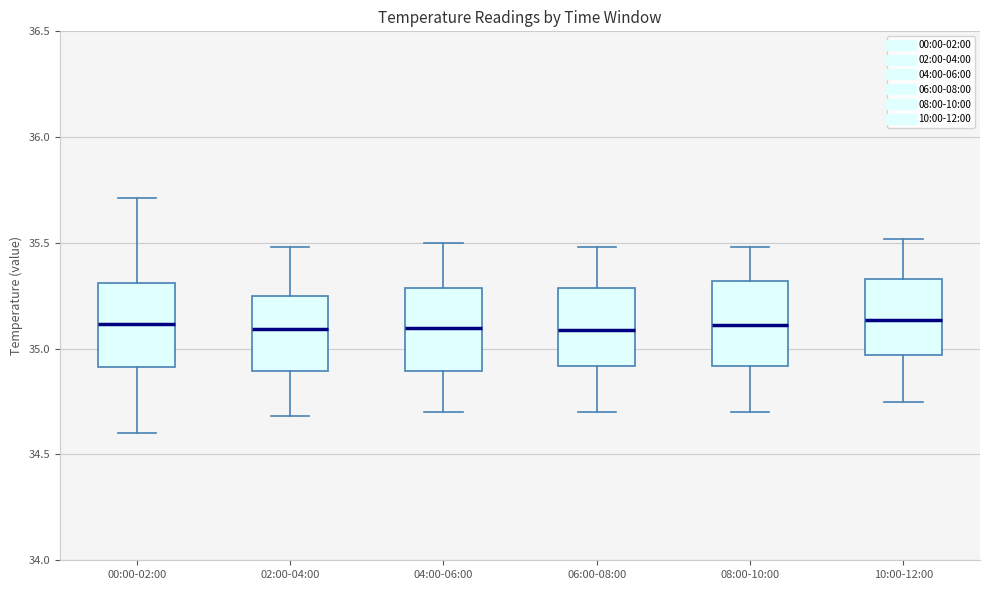

Reading left to right, read every box against the y-axis: the position of its median line, the range the box covers, and the ends of its whiskers. The values are not printed on the chart, so give them approximately, as read against the axis.

00:00-02:00: median 35.10, box 34.90 to 35.30, whiskers 34.60 to 35.70
02:00-04:00: median 35.10, box 34.90 to 35.25, whiskers 34.70 to 35.50
04:00-06:00: median 35.10, box 34.90 to 35.30, whiskers 34.70 to 35.50
06:00-08:00: median 35.10, box 34.90 to 35.30, whiskers 34.70 to 35.50
08:00-10:00: median 35.10, box 34.90 to 35.30, whiskers 34.70 to 35.50
10:00-12:00: median 35.15, box 34.95 to 35.35, whiskers 34.75 to 35.50